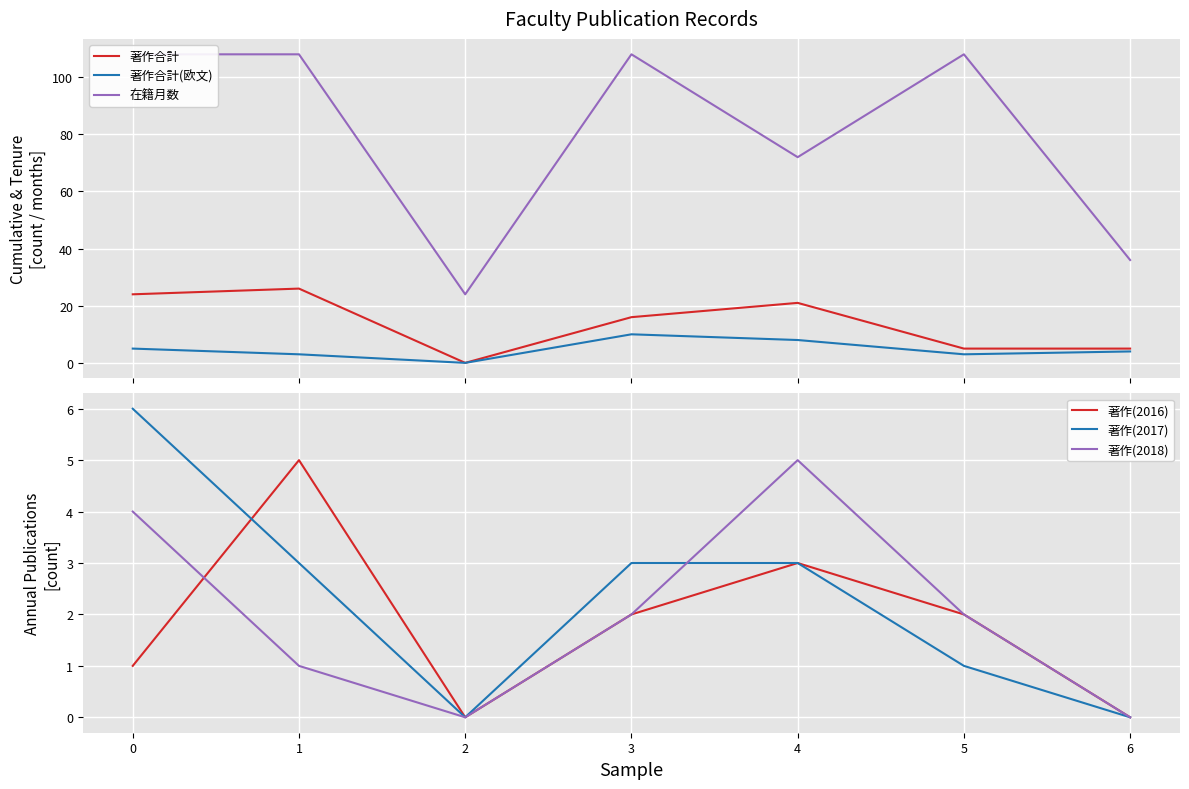

True or false: 著作(2017) and 著作合計(欧文) intersect in this chart.

False